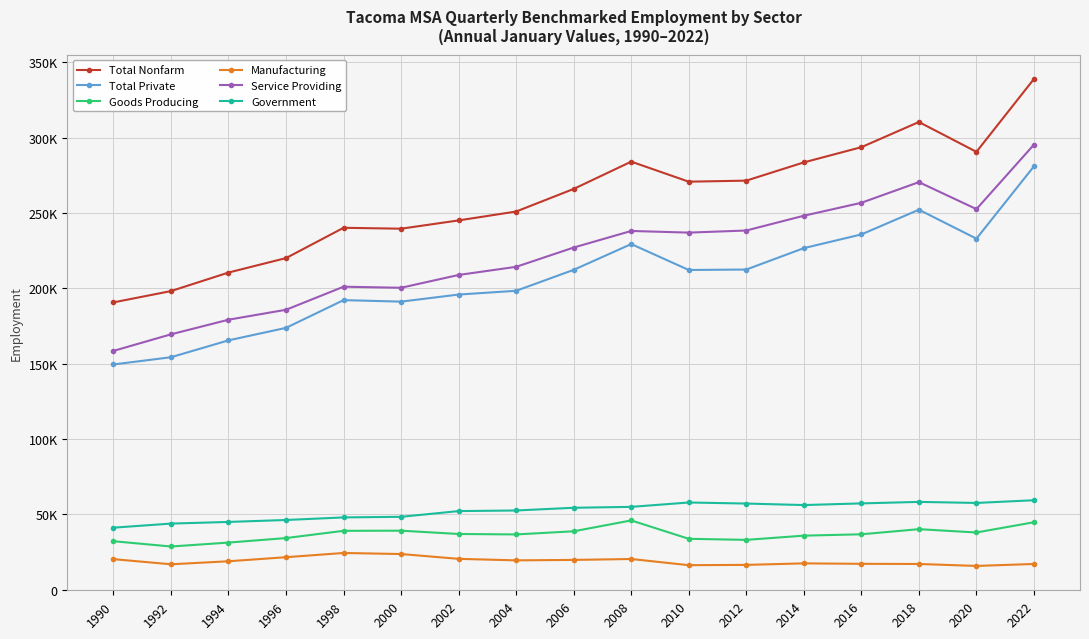

Where is Total Nonfarm nearest to the value 264850?

2006